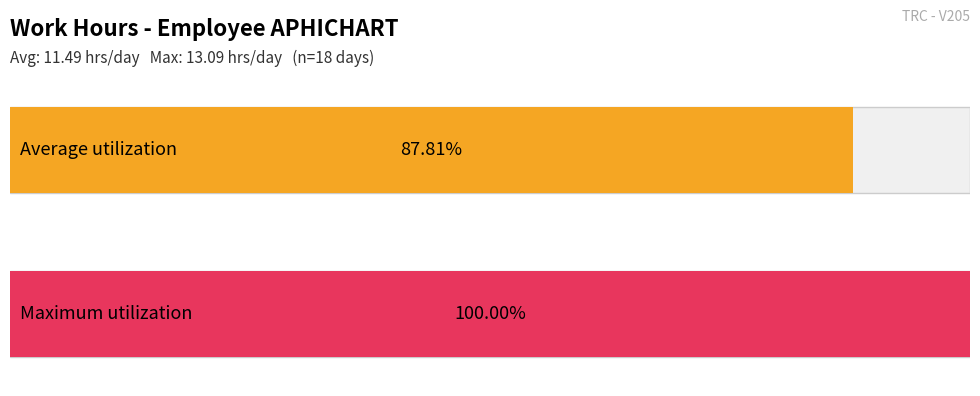

How many series are shown in this chart?

1